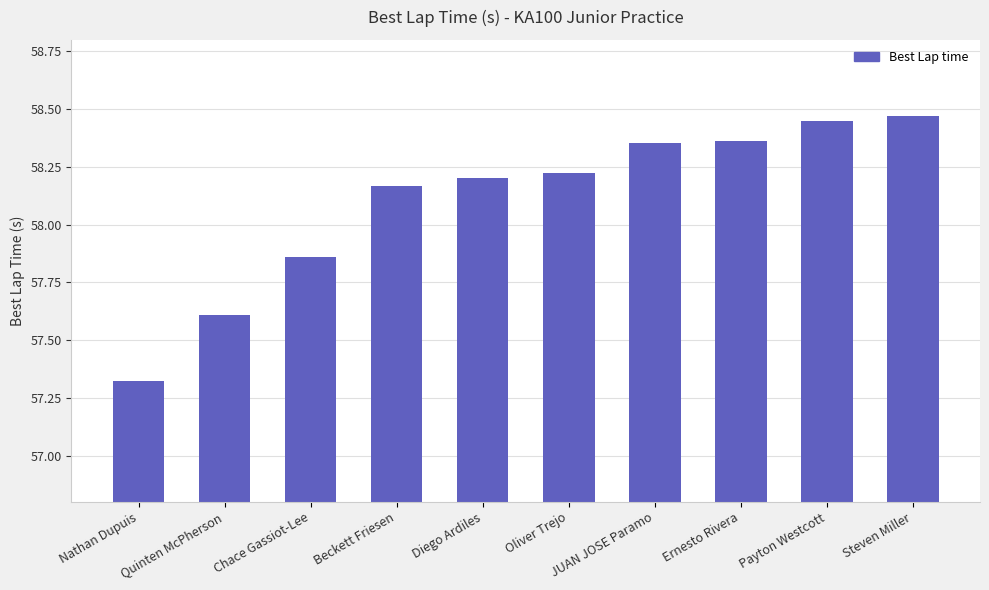

The chart shows a value of 58.2 at Diego Ardiles. True or false?

True